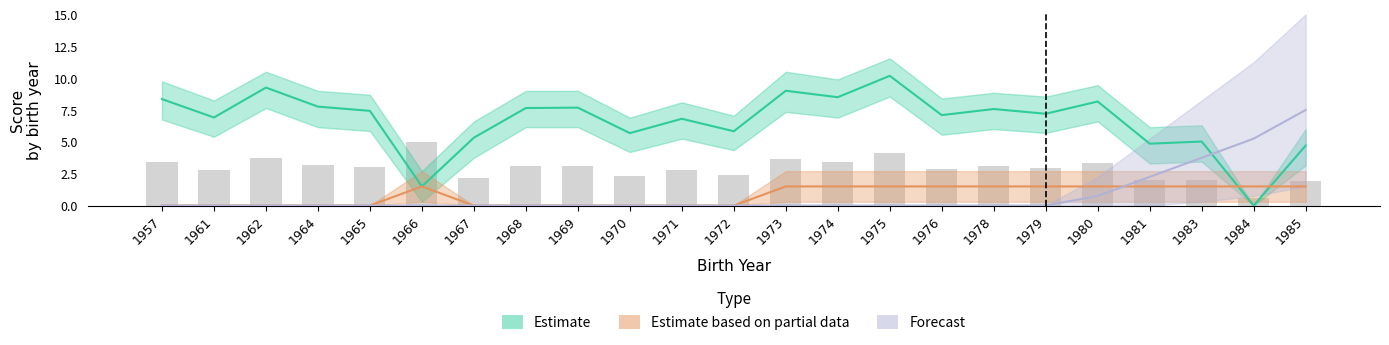

What is the maximum value for Estimate based on partial data?

1.5